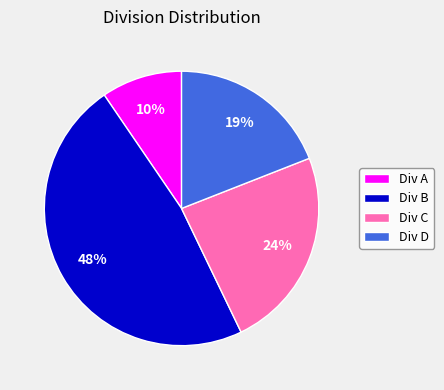

Count the number of slices in the pie.

4